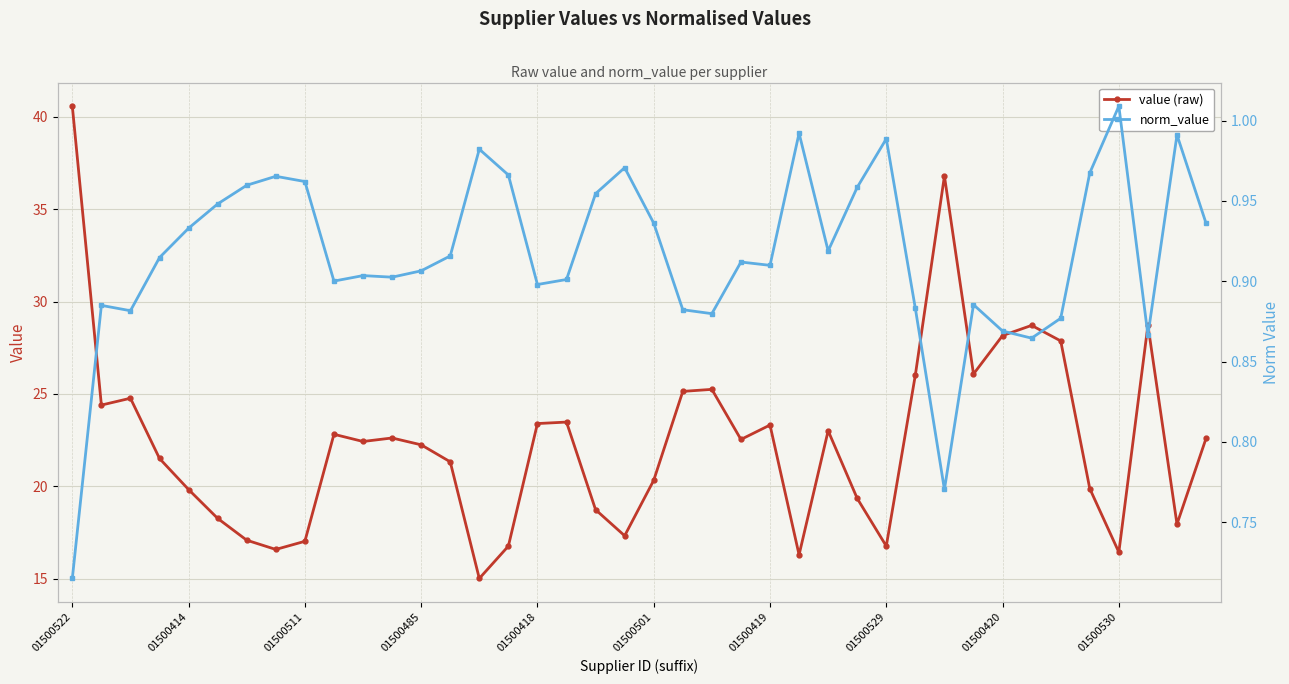

At which category does the chart reach its peak across all series?

01500522